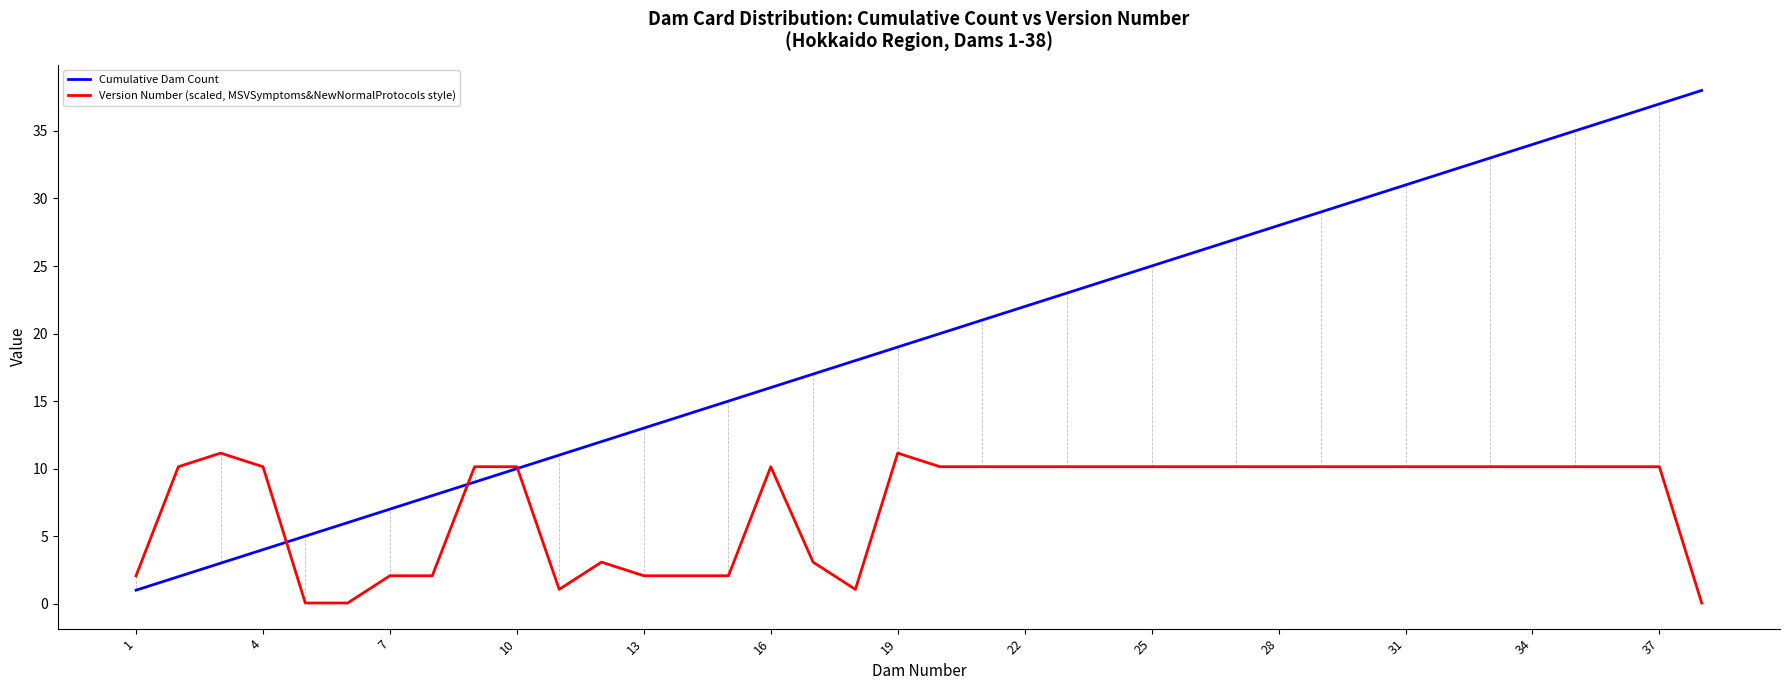

List the series in order of their peak value, highest first.

Cumulative Dam Count, Version Number (scaled, MSVSymptoms&NewNormalProtocols style)